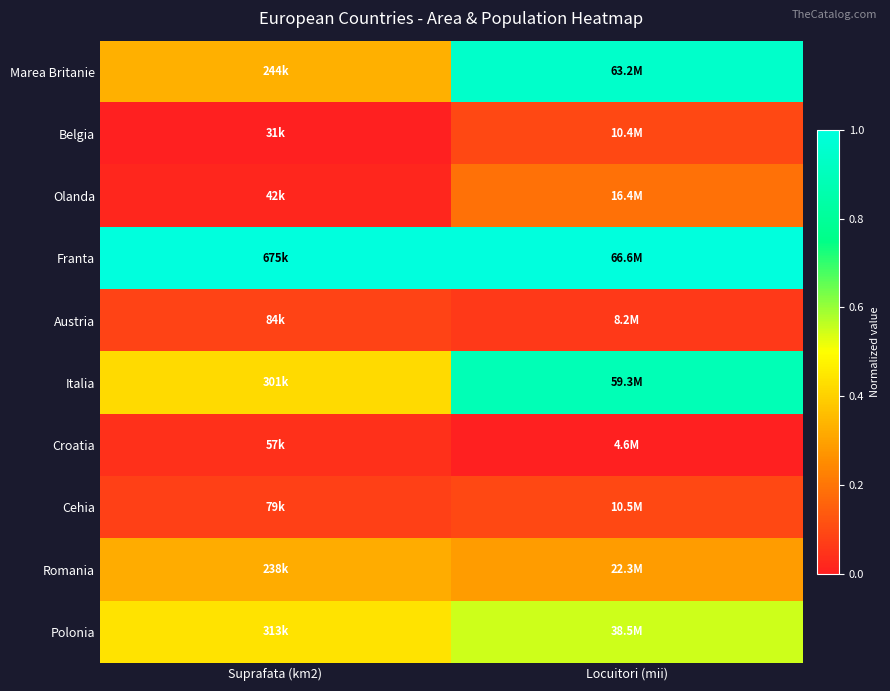

Which series changed the most between Suprafata (km2) and Locuitori (mii)?

Marea Britanie